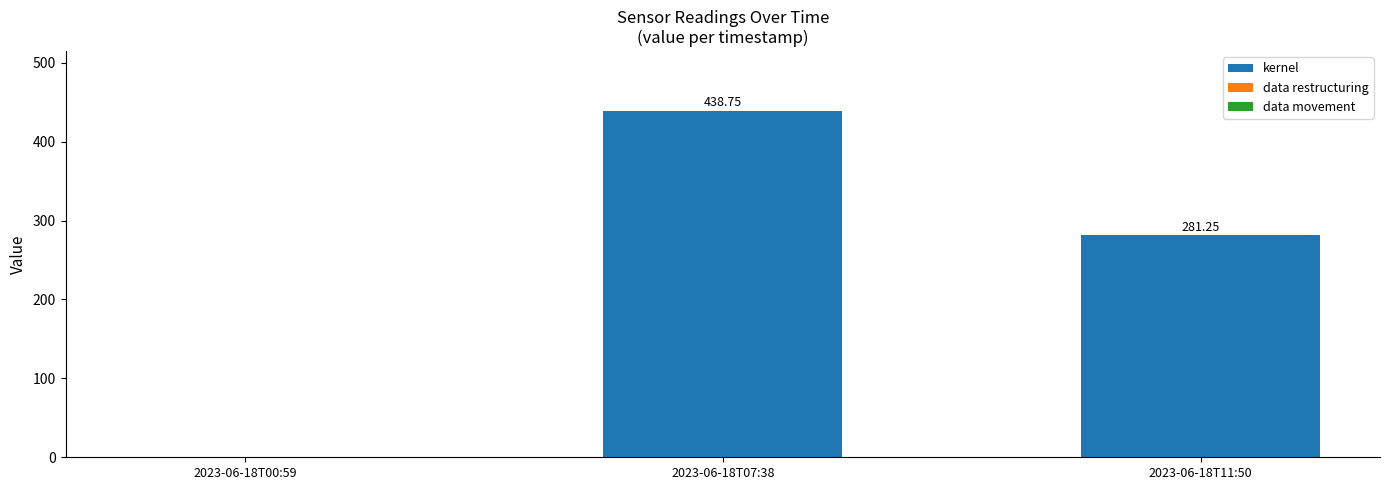

Does the chart contain stacked bars?

No